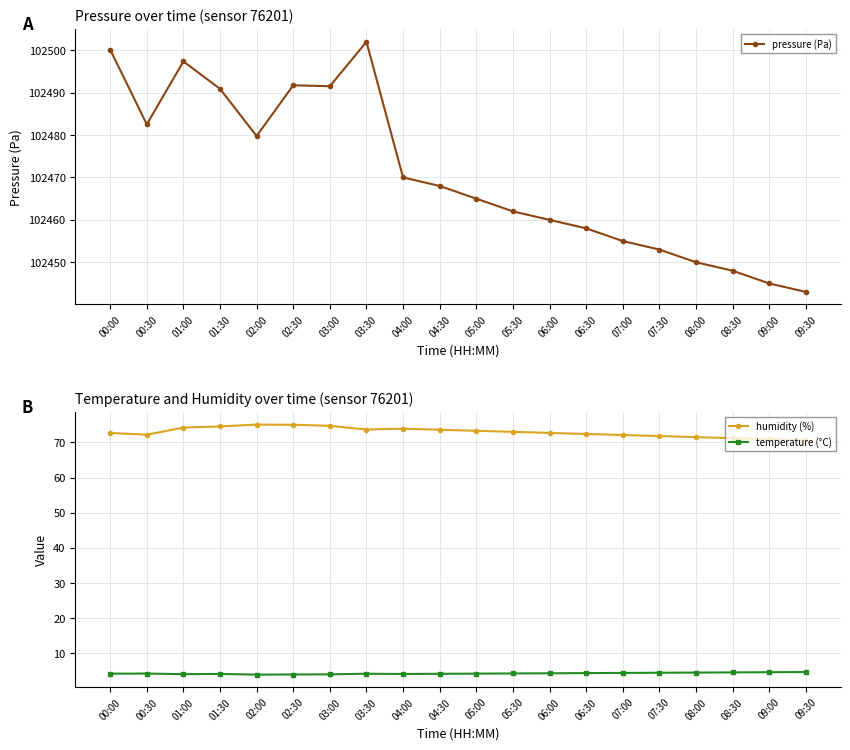

List the labels in order of humidity (%) value, smallest first.

09:30, 09:00, 08:30, 08:00, 07:30, 07:00, 00:30, 06:30, 00:00, 06:00, 05:30, 05:00, 04:30, 03:30, 04:00, 01:00, 01:30, 03:00, 02:30, 02:00